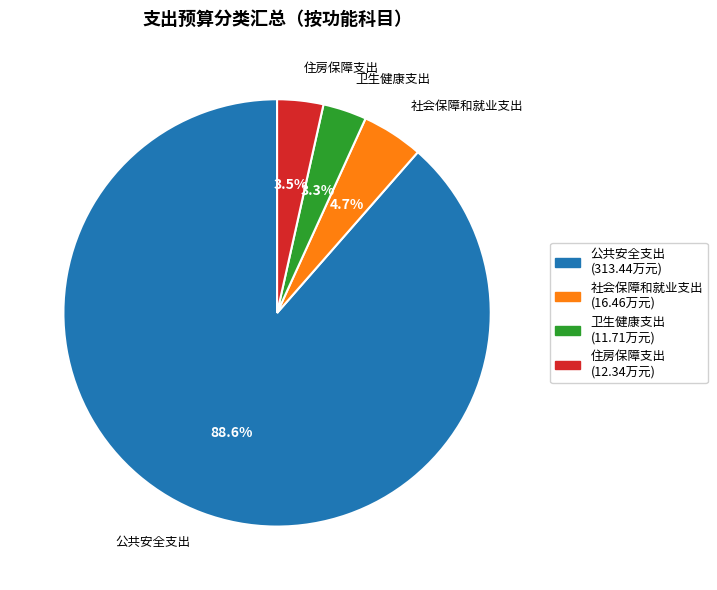

How much of the chart is everything except 卫生健康支出?

96.7%